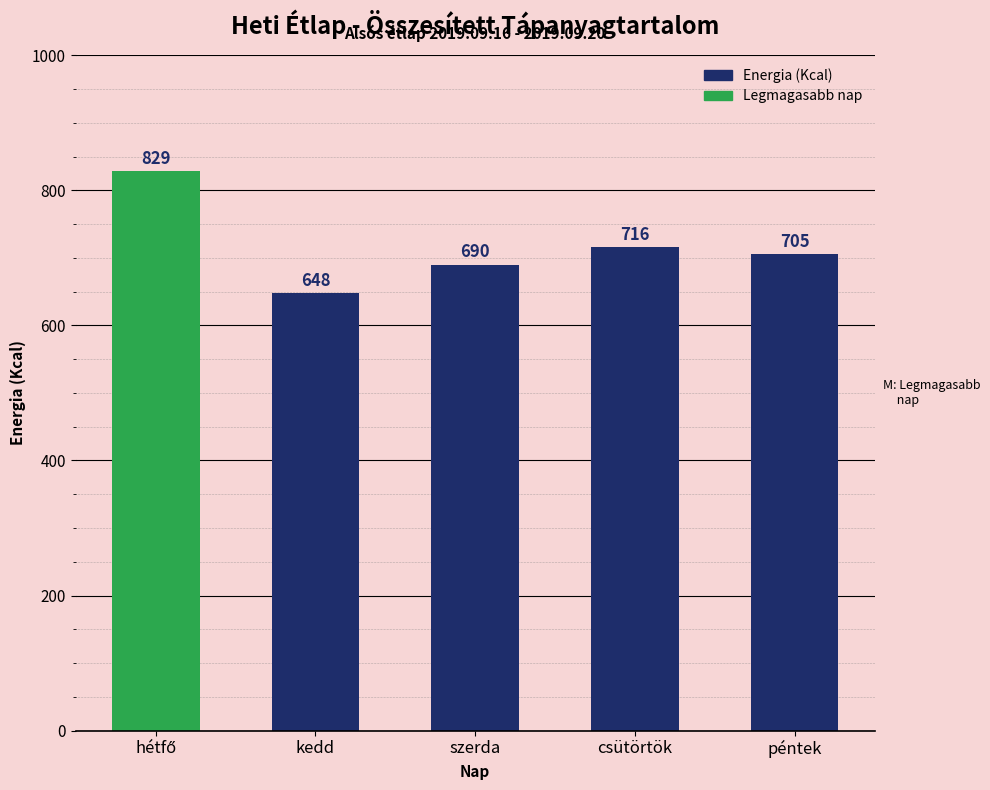

True or false: the data shows 1126.0 at péntek.

False